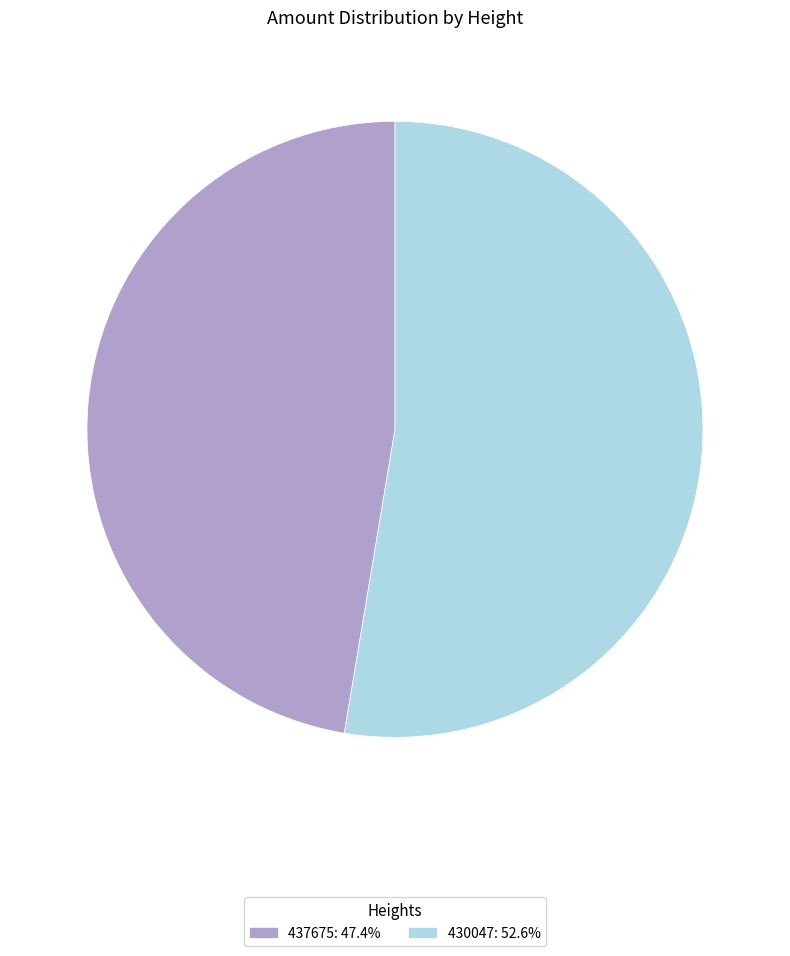

Is there a majority slice in this chart?

Yes